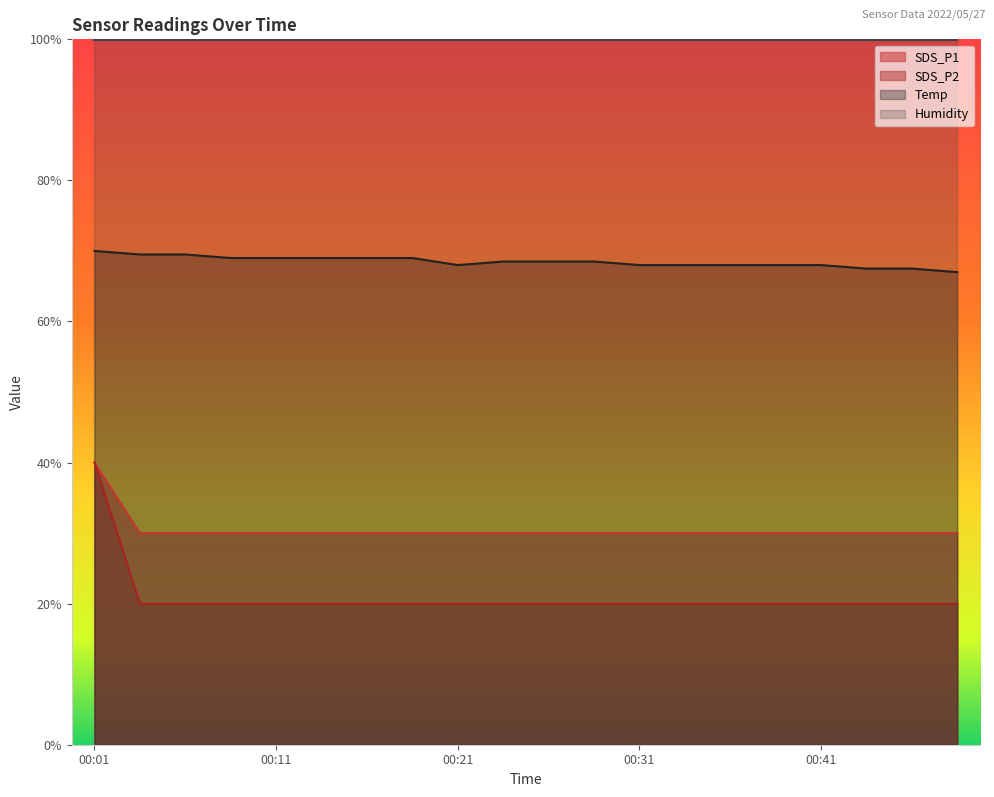

What is the difference between the highest and lowest values at 00:38?

48.0